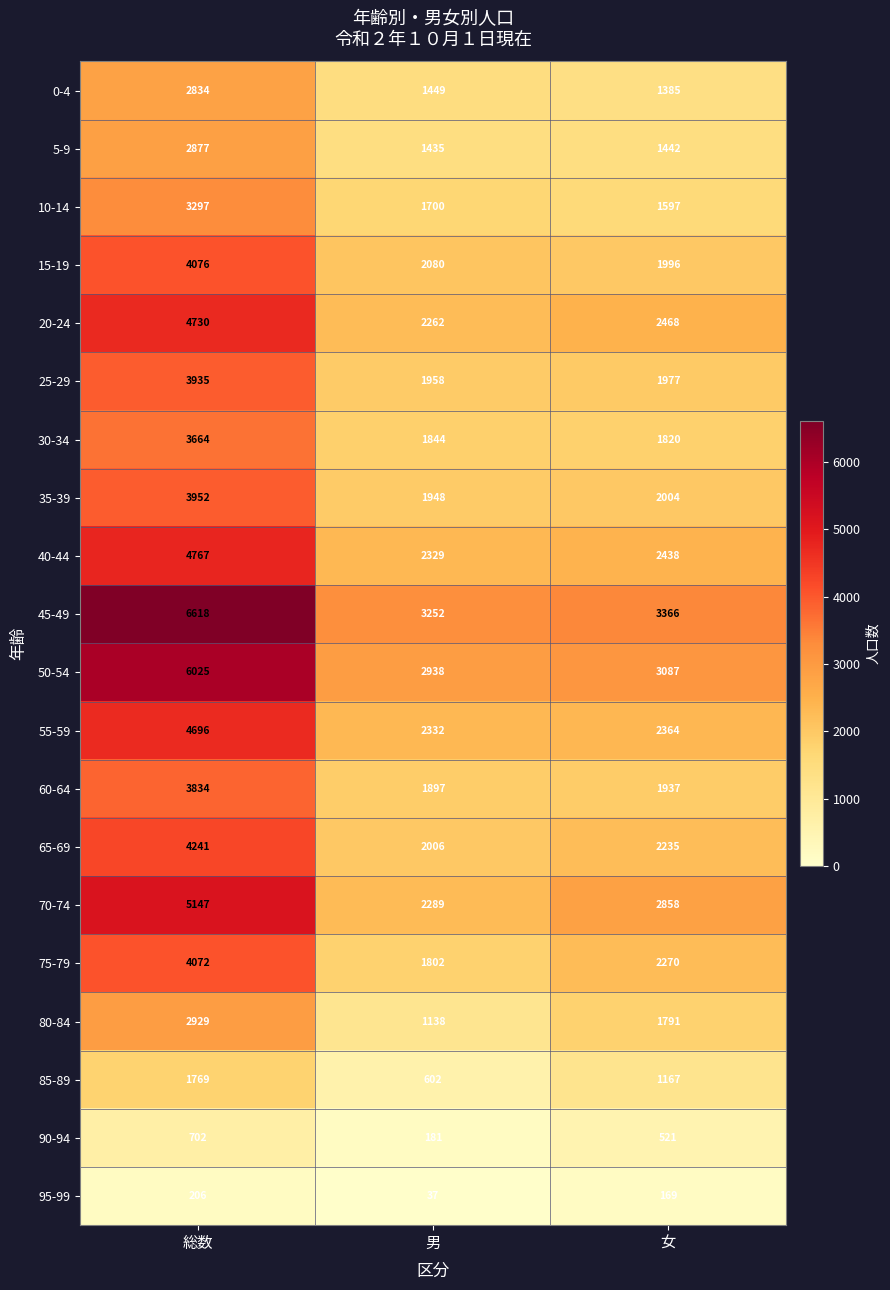

At which category is the sum across all series the highest?

総数